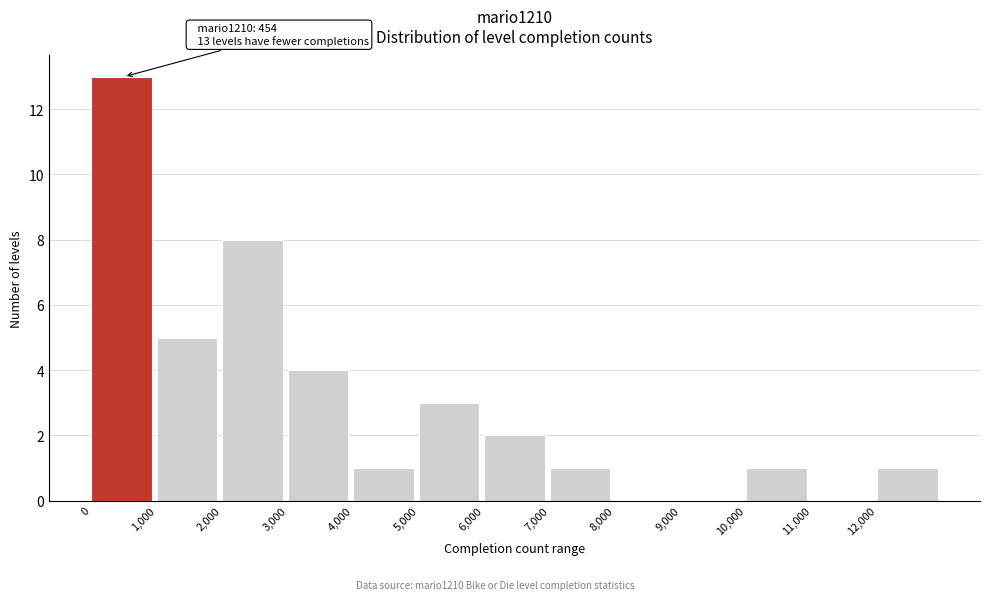

Over which range of the x-axis is the bar tallest?

0 to 1000